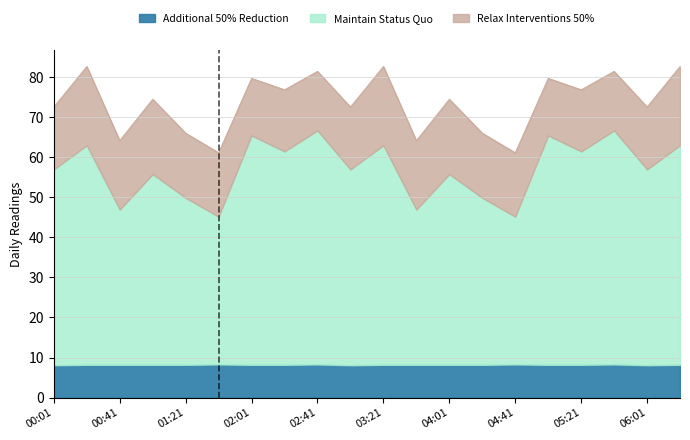

In Relax Interventions 50% (SDS_P2), how many points are lower than both neighbors (excluding endpoints)?

6